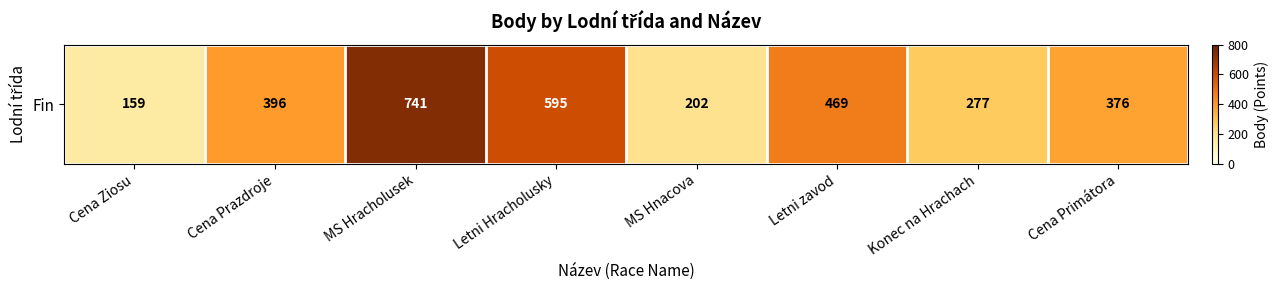

Reading left to right, what are all the values shown in this chart?

Cena Ziosu=159	Cena Prazdroje=396	MS Hracholusek=741	Letni Hracholusky=595	MS Hnacova=202	Letni zavod=469	Konec na Hrachach=277	Cena Primátora=376